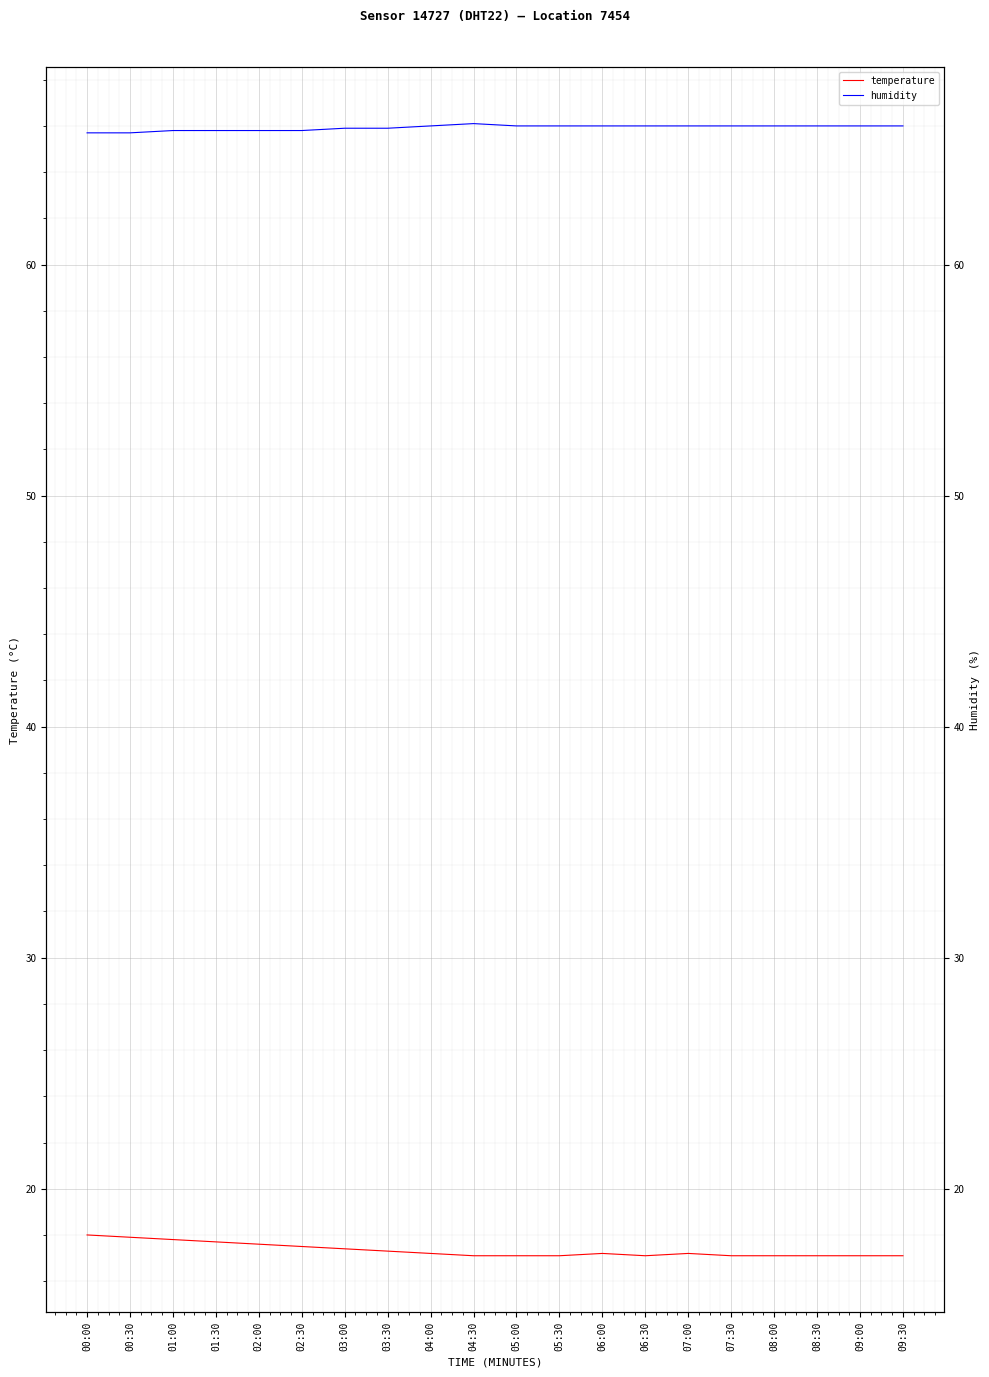

True or false: temperature and humidity intersect in this chart.

False